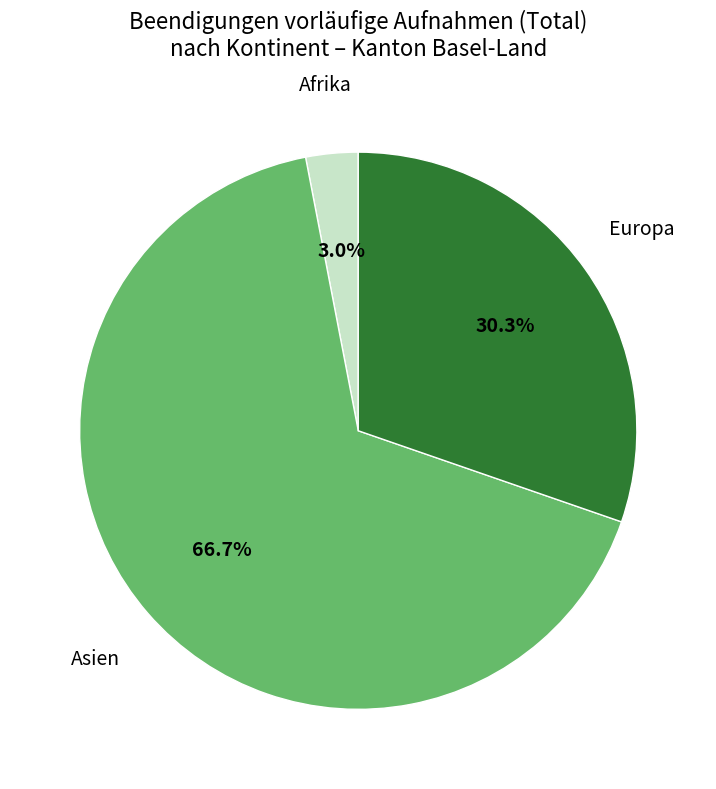

Which category has the smallest portion of the pie?

Afrika